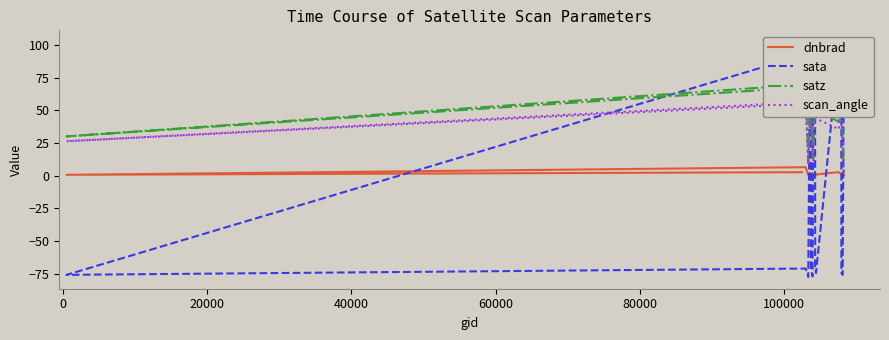

List the series in order of their peak value, lowest first.

dnbrad, scan_angle, satz, sata